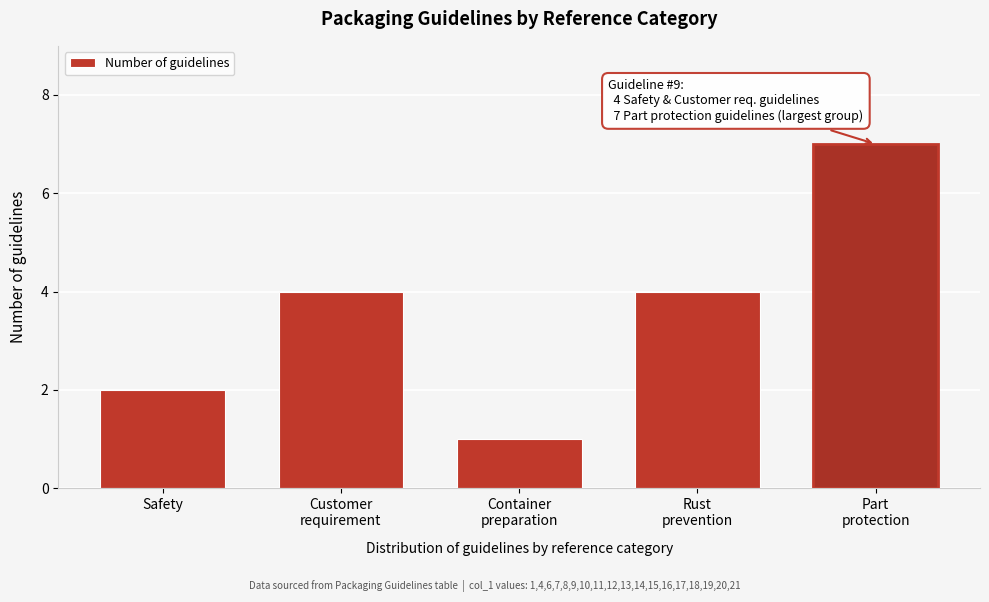

Reading right to left, list all the values displayed in this chart.

7	4	1	4	2